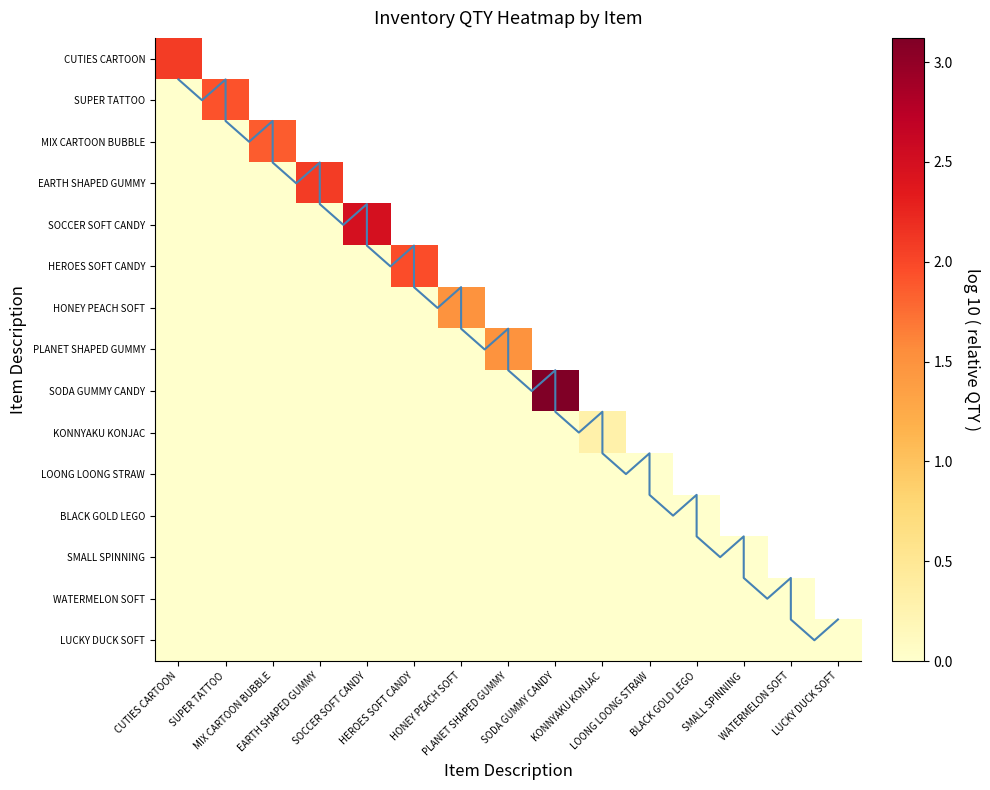

At which category does the chart reach its minimum across all series?

CUTIES CARTOON